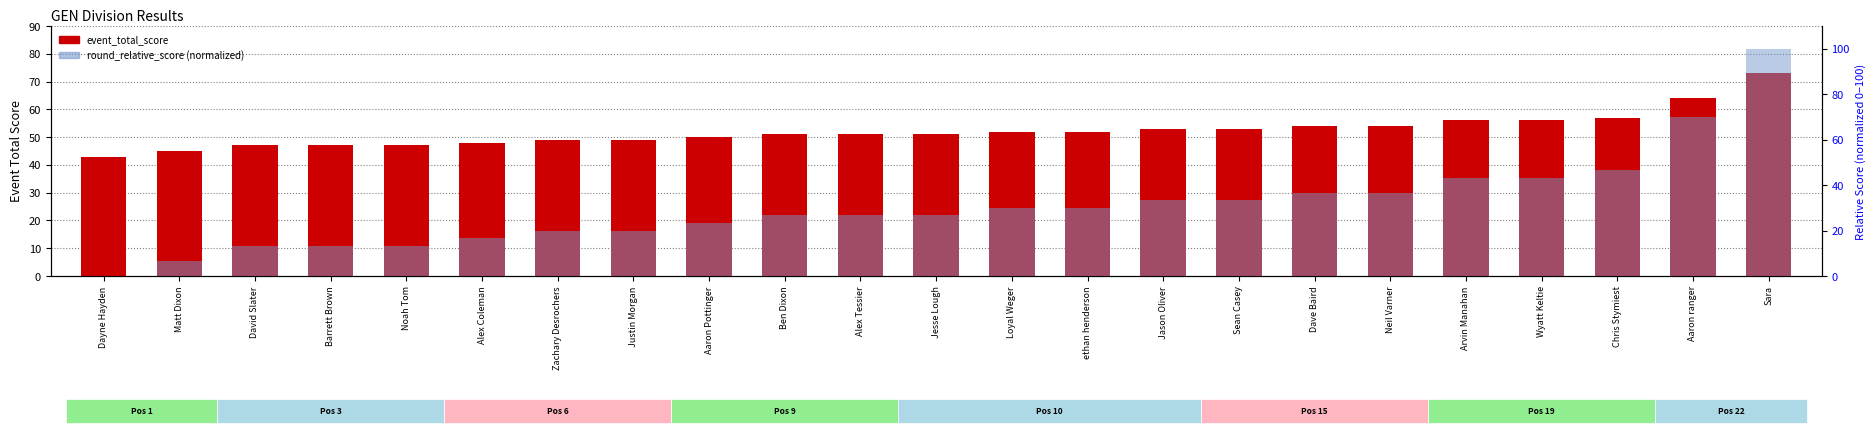

True or false: round_relative_score (normalized) has a value of 46.7 at Jesse Lough.

False